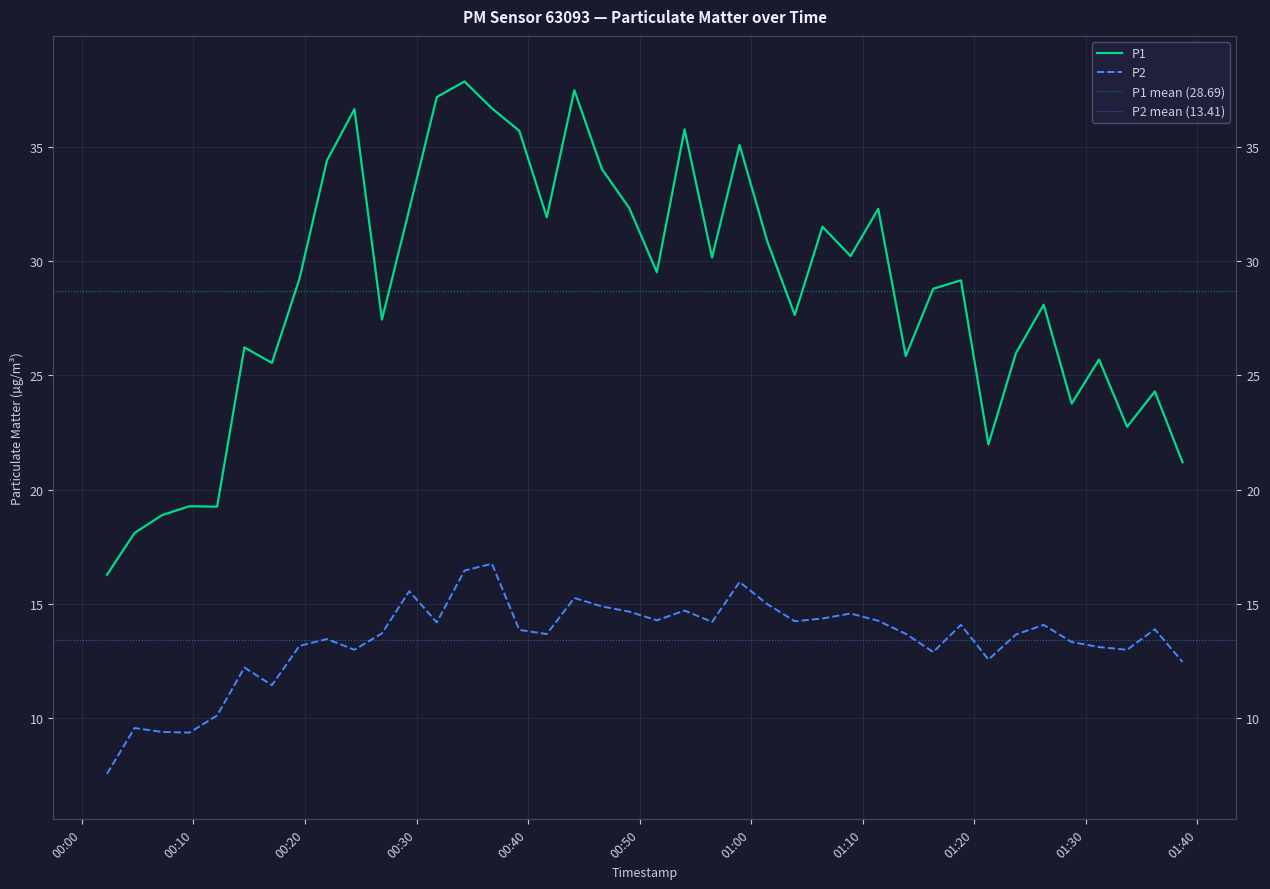

How many lines are shown in the chart?

2